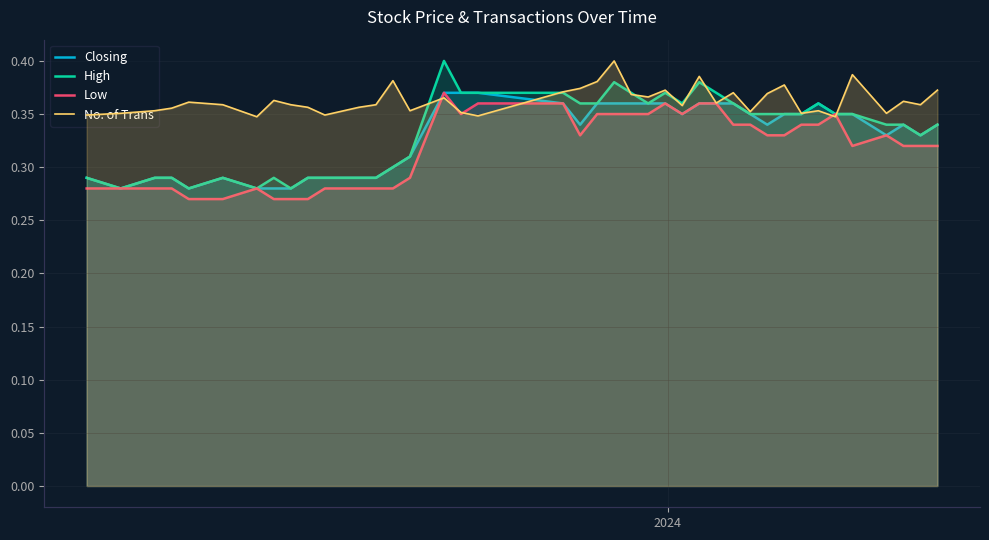

Which series has the widest spread of values?

High